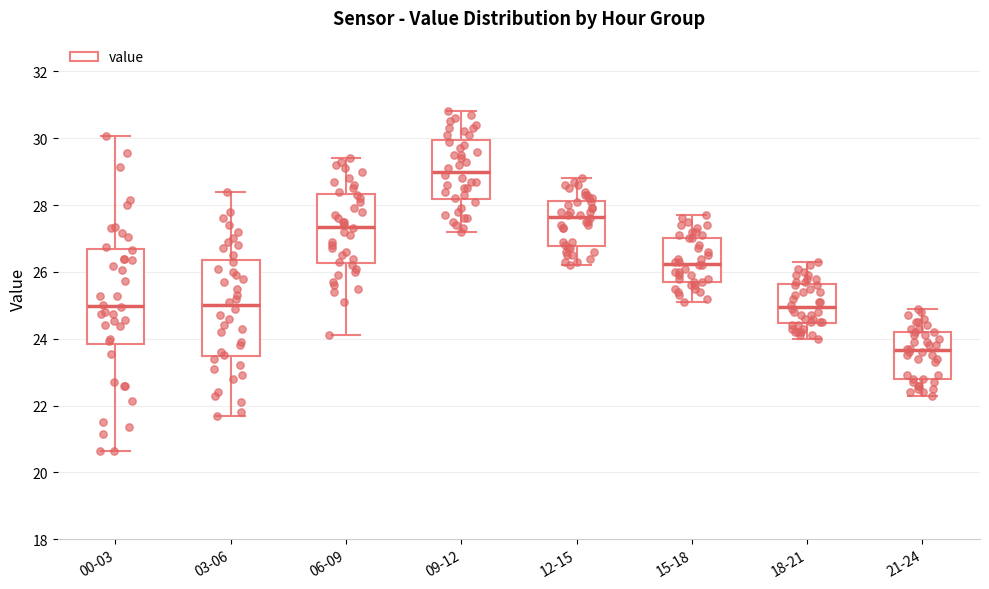

Where is the upper edge of the box for 00-03 on the y-axis? The values are not printed on the chart, so give them approximately, as read against the axis.

26.6